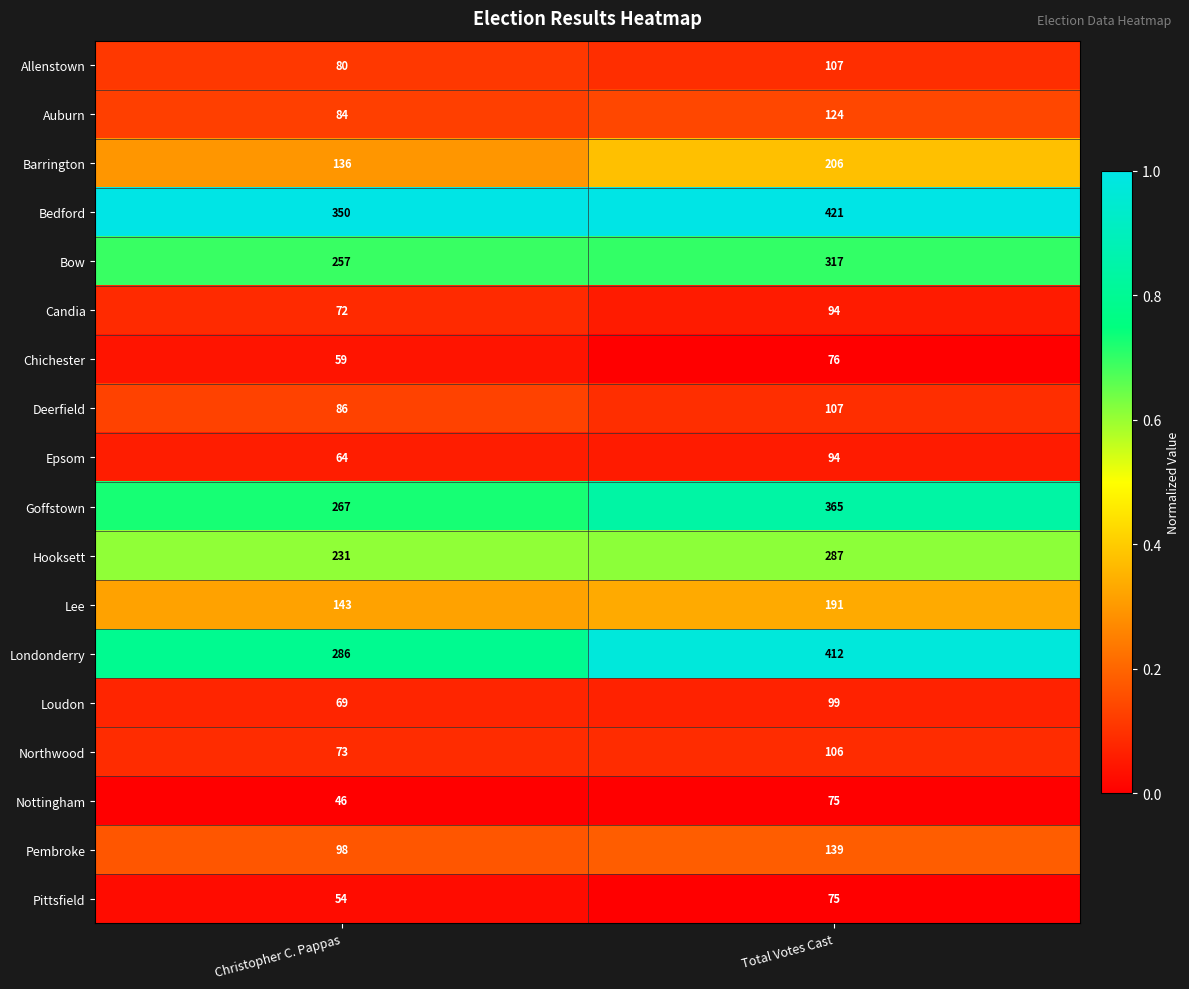

At Christopher C. Pappas, list the series in order from smallest to largest.

Nottingham, Pittsfield, Chichester, Epsom, Loudon, Candia, Northwood, Allenstown, Auburn, Deerfield, Pembroke, Barrington, Lee, Hooksett, Bow, Goffstown, Londonderry, Bedford